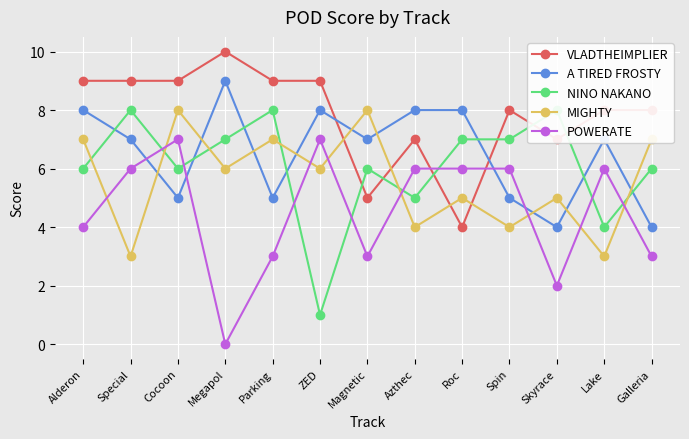

The POWERATE series shows 2 at Lake. True or false?

False